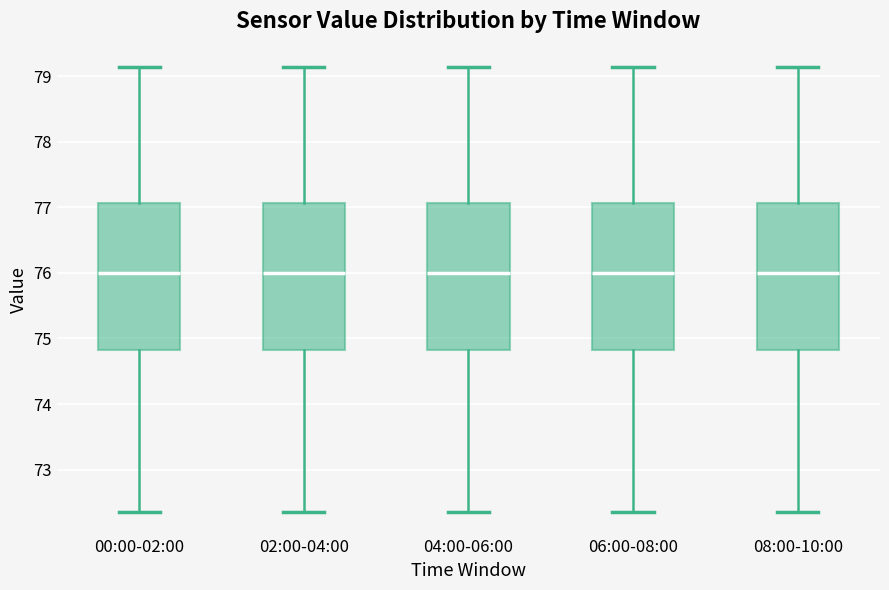

Reading left to right, read every box against the y-axis: the position of its median line, the range the box covers, and the ends of its whiskers. The values are not printed on the chart, so give them approximately, as read against the axis.

00:00-02:00: median 76.0, box 74.8 to 77.1, whiskers 72.4 to 79.1
02:00-04:00: median 76.0, box 74.8 to 77.1, whiskers 72.4 to 79.1
04:00-06:00: median 76.0, box 74.8 to 77.1, whiskers 72.4 to 79.1
06:00-08:00: median 76.0, box 74.8 to 77.1, whiskers 72.4 to 79.1
08:00-10:00: median 76.0, box 74.8 to 77.1, whiskers 72.4 to 79.1